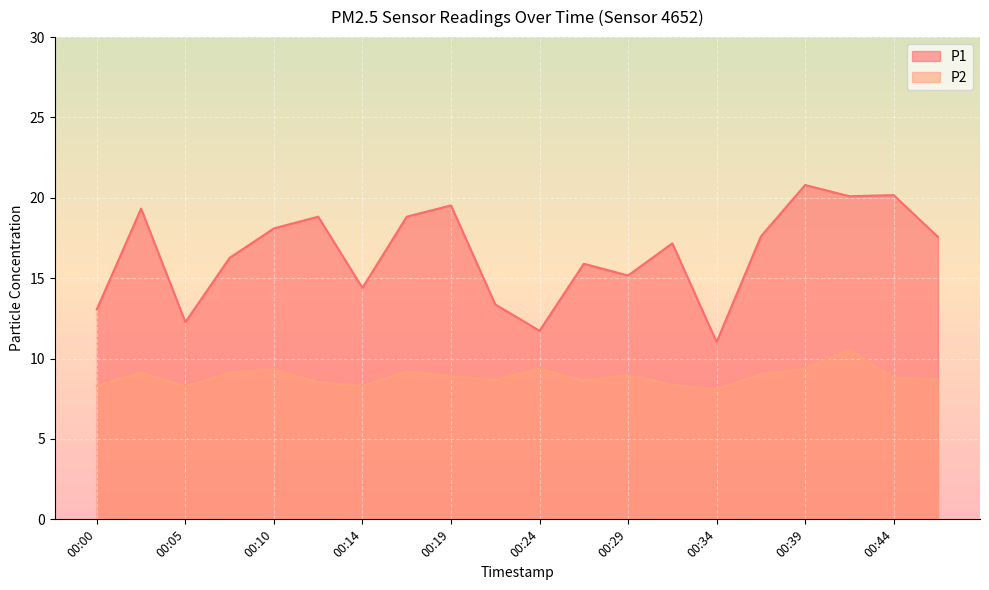

Between 00:05 and 00:34, which is larger?

00:05